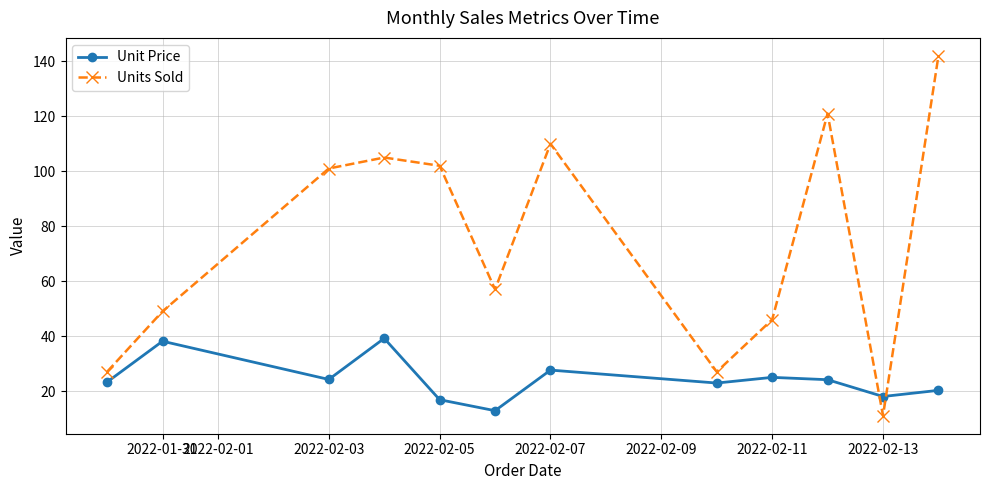

How many interior local valleys does the Units Sold series have?

3